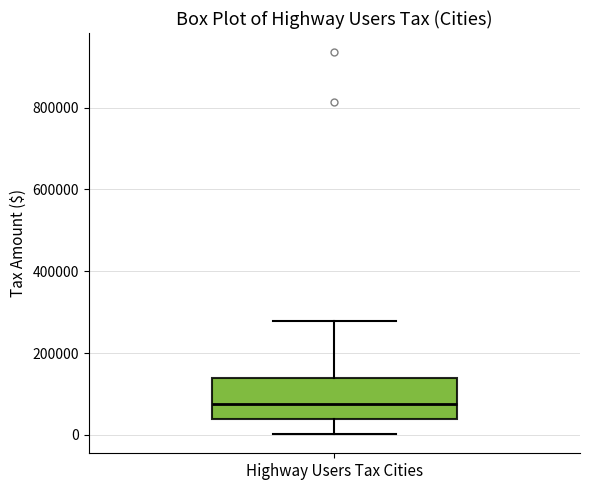

Read this box plot against the y-axis: the position of the median line, the range covered by the box, and the ends of both whiskers. The values are not printed on the chart, so give them approximately, as read against the axis.

median 80000, box 40000 to 140000, whiskers 0 to 280000